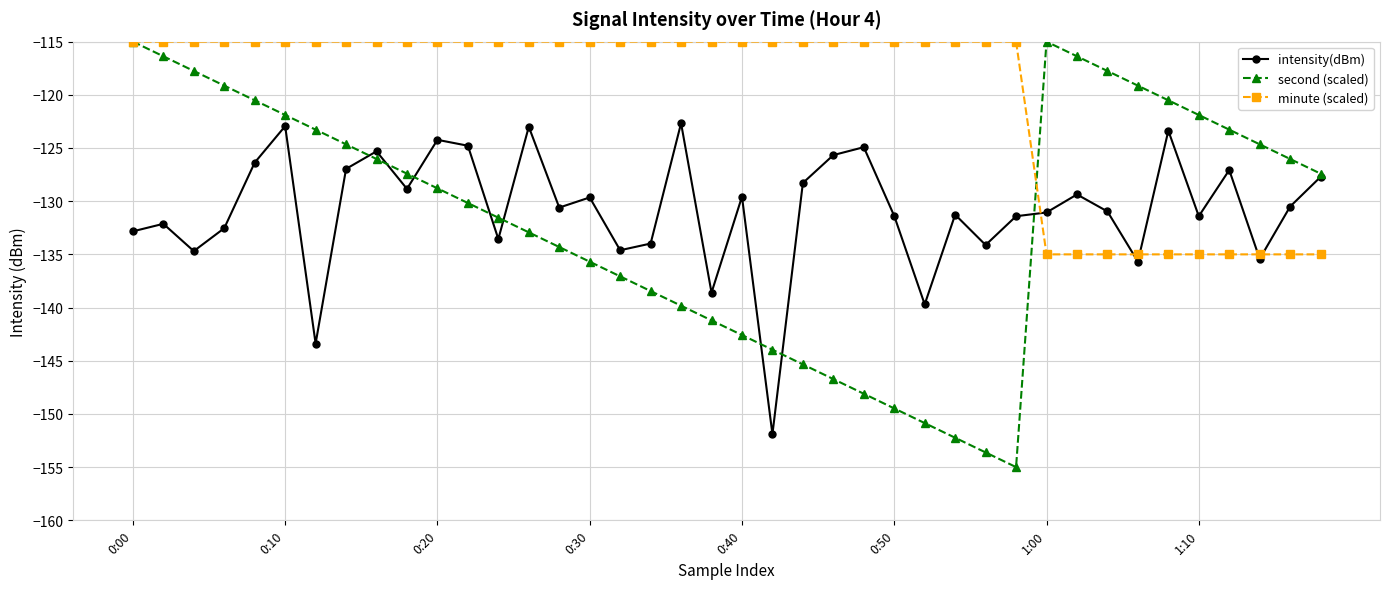

What is the maximum value for second (scaled)?

-115.0